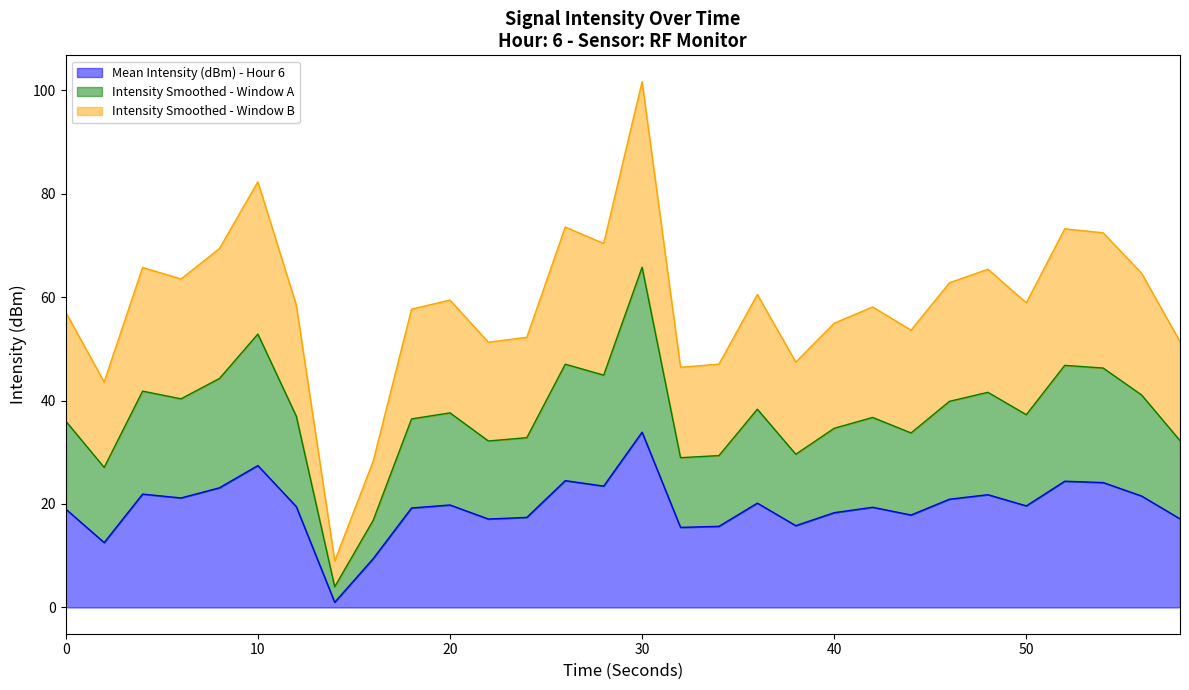

Is the value of Intensity Smoothed - Window A at 58 greater than the value of Intensity Smoothed - Window B at 40?

No